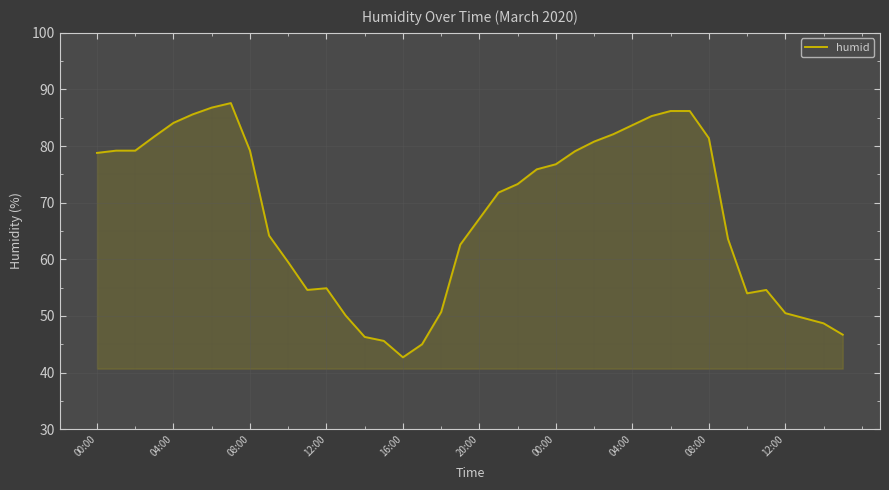

What is the minimum value shown in the chart?

42.7